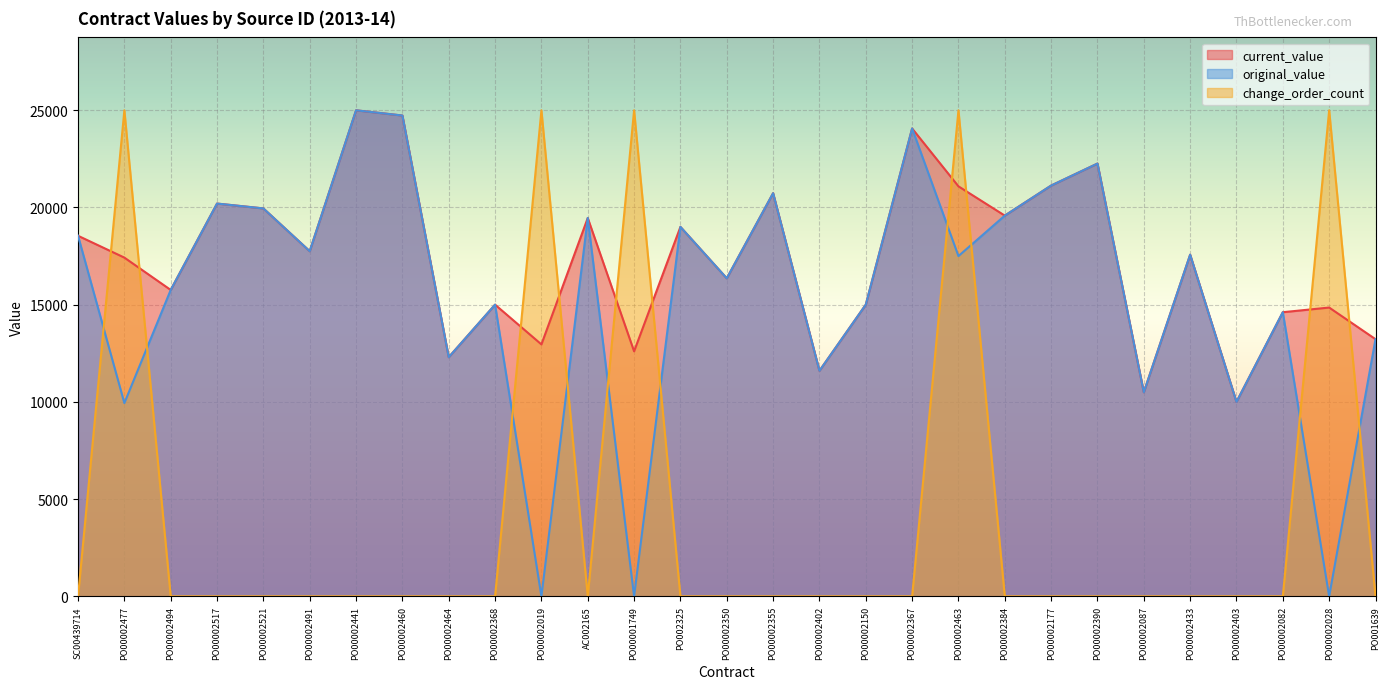

The current_value series shows 12711.8 at PO00002441. True or false?

False